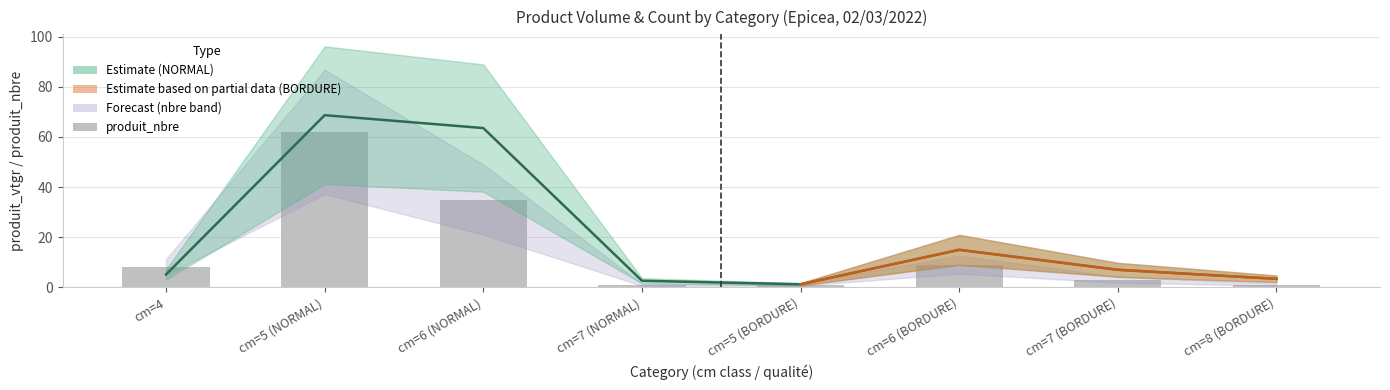

What is the total value across all series at cm=6 (NORMAL)?

98.5